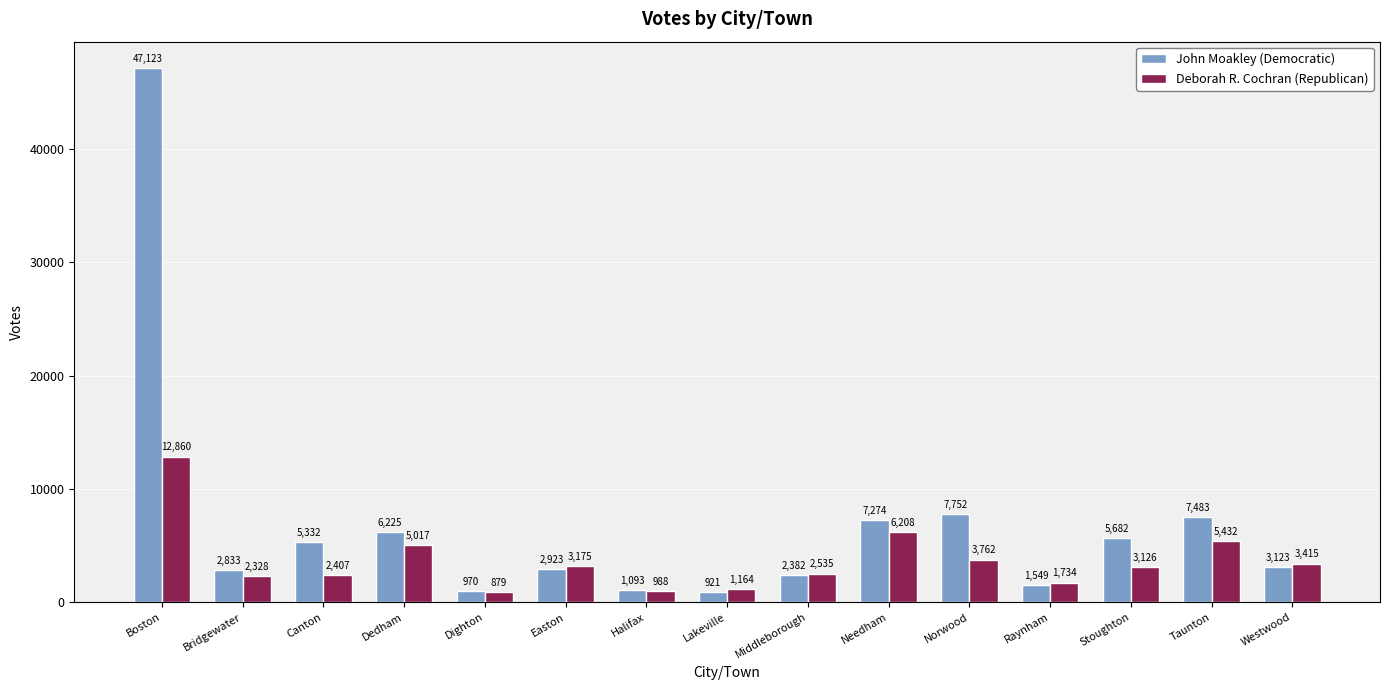

The value of John Moakley (Democratic) at Needham is 9481. True or false?

False